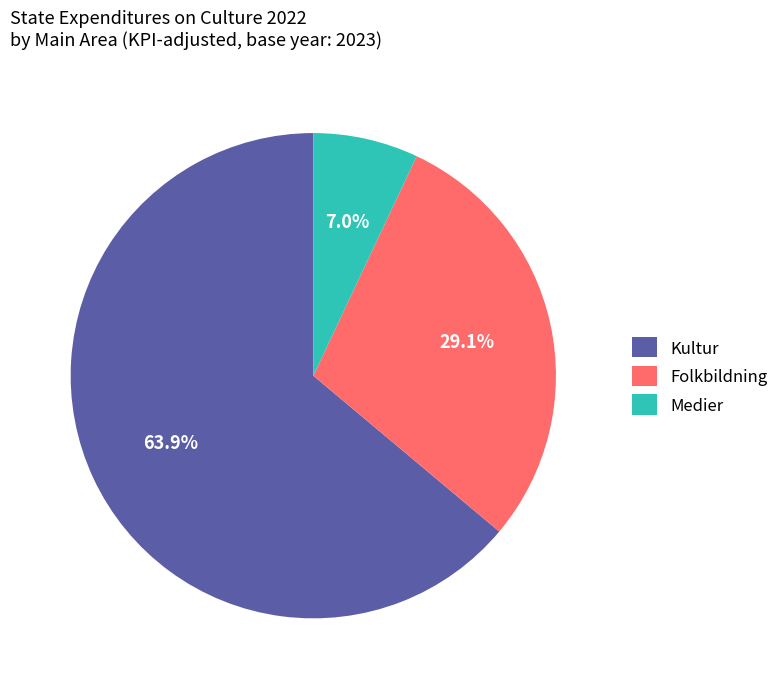

Rank the categories by value from highest to lowest.

Kultur, Folkbildning, Medier